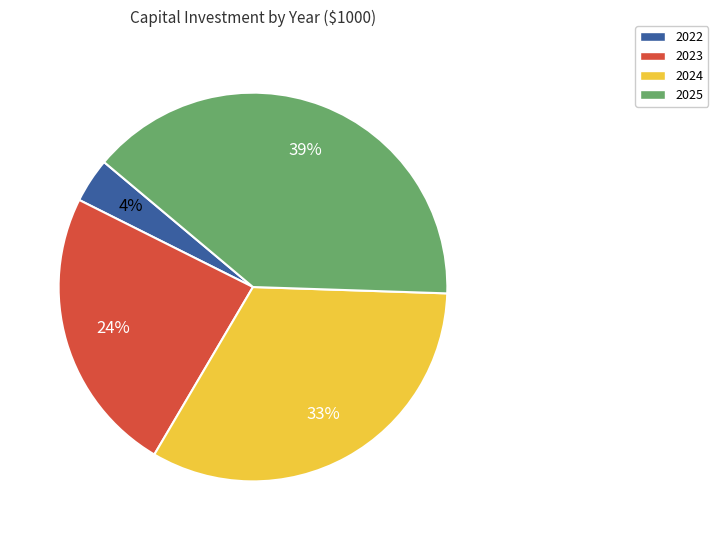

What is the smallest slice in the pie chart?

2022